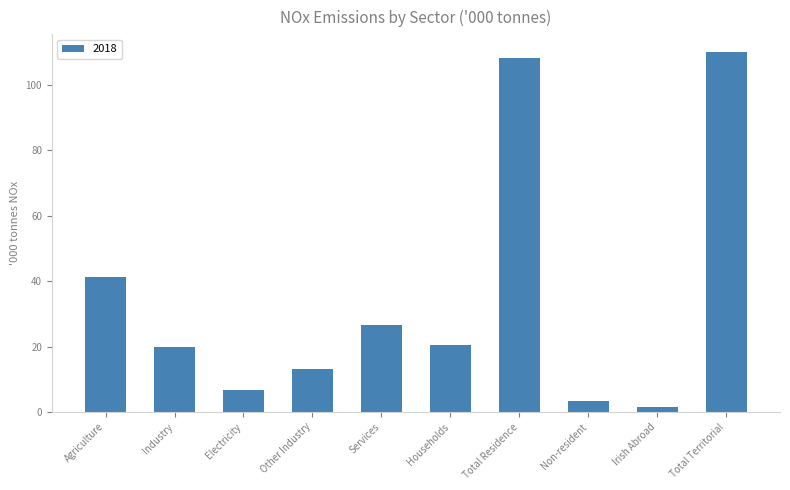

What is the difference between the maximum and minimum values?

108.4